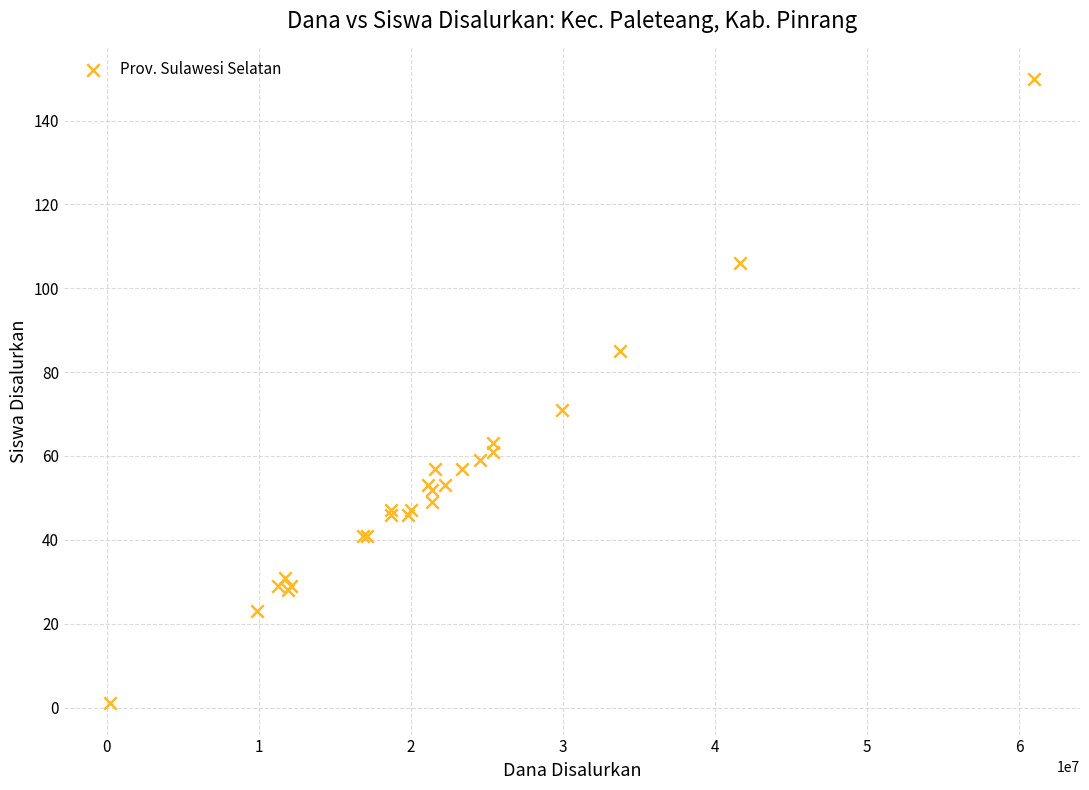

What Y value in the scatter plot is closest to 75?

71